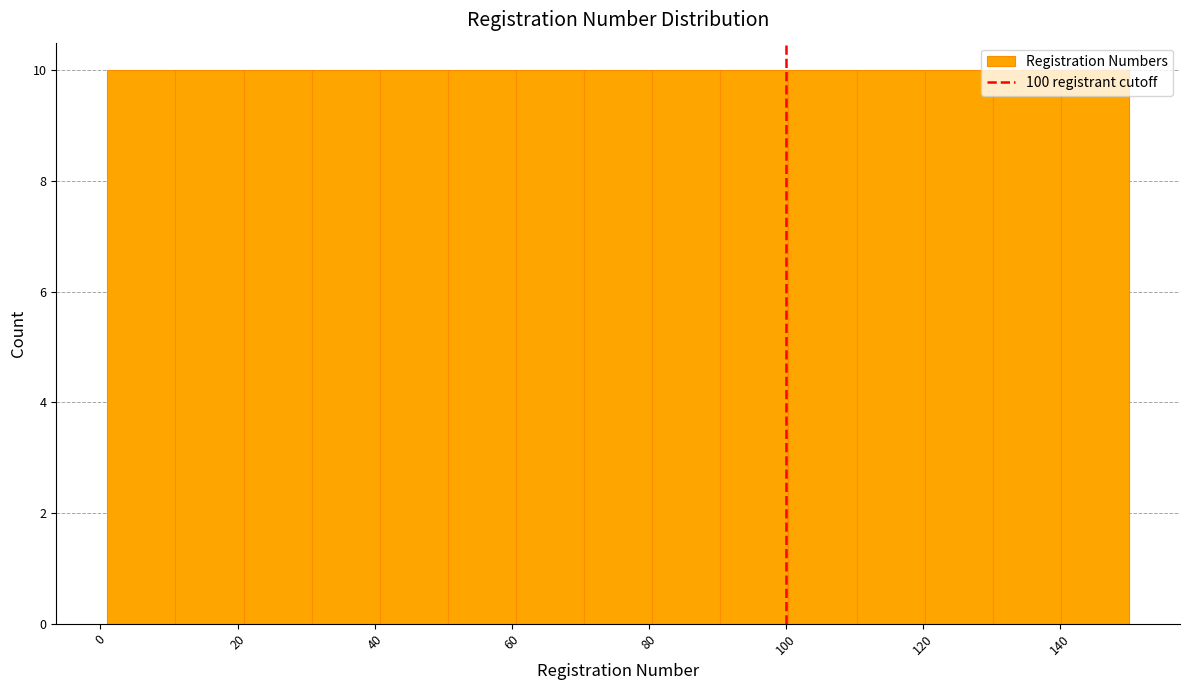

Reading left to right, transcribe this chart: for each bar, give the range it covers on the x-axis and its height. Neither the bar edges nor the heights are printed on the chart, so give them approximately, as read against the axes.

2 to 10: 10
10 to 20: 10
20 to 30: 10
30 to 40: 10
40 to 50: 10
50 to 60: 10
60 to 70: 10
70 to 80: 10
80 to 90: 10
90 to 100: 10
100 to 110: 10
110 to 120: 10
120 to 130: 10
130 to 140: 10
140 to 150: 10